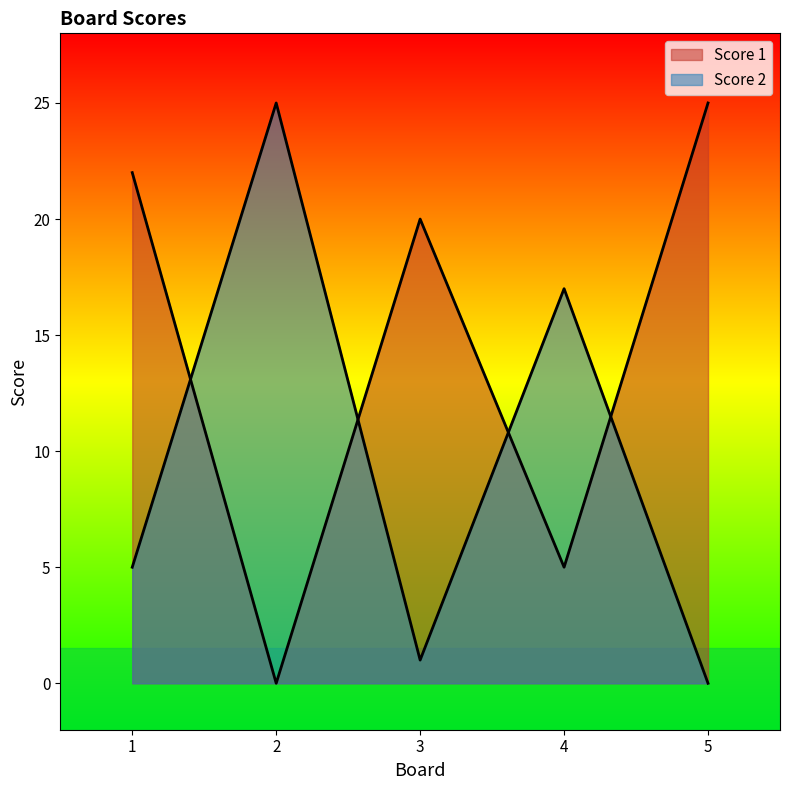

What is the total value across all series at 1?

27